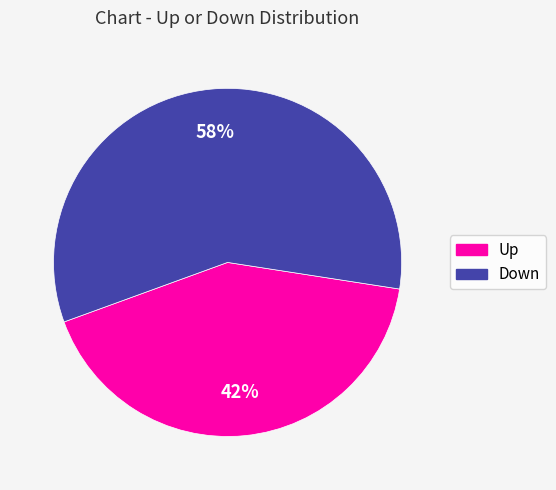

What is the smallest slice in the pie chart?

Up